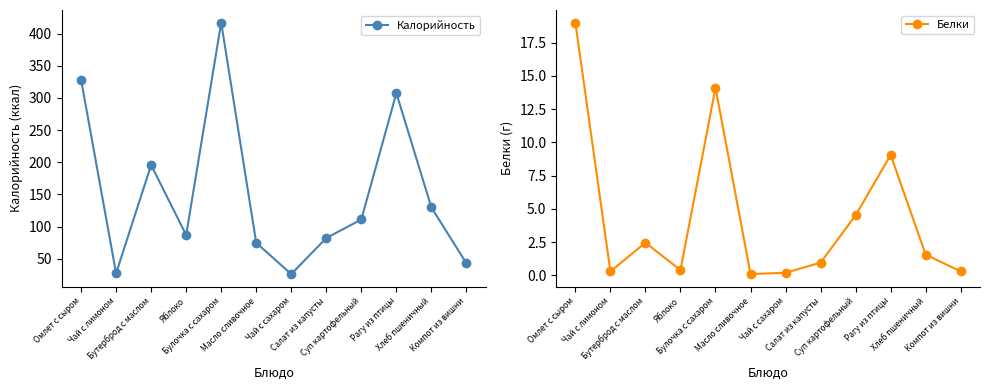

What is the value of the Калорийность point at the 6th from the left?

74.9